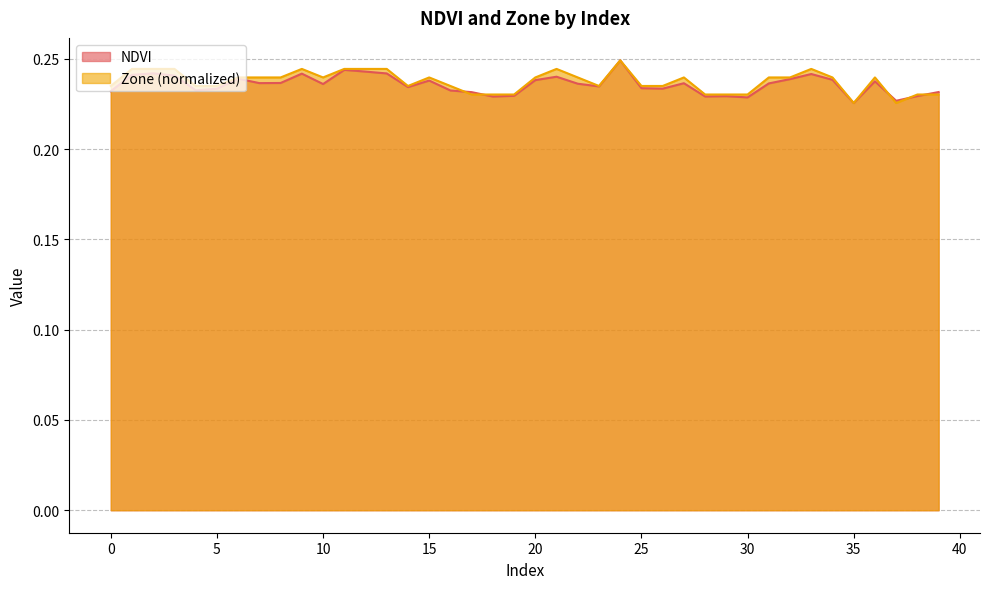

What is the total value across all series at 14?

0.5